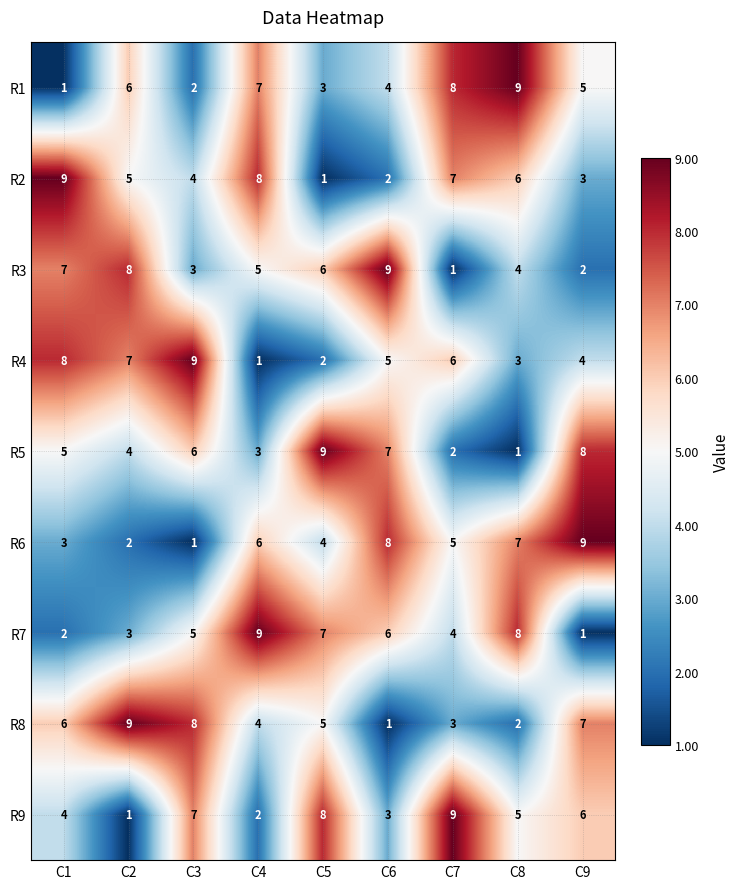

Which category has the highest value in the R8 series?

C2